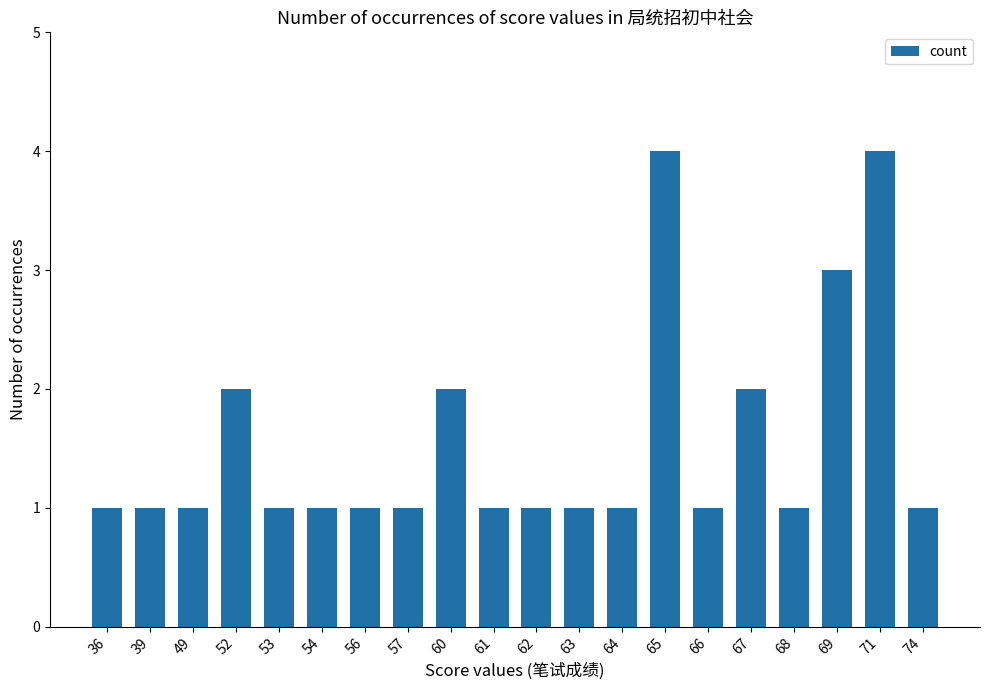

What is the minimum value shown in the chart?

1